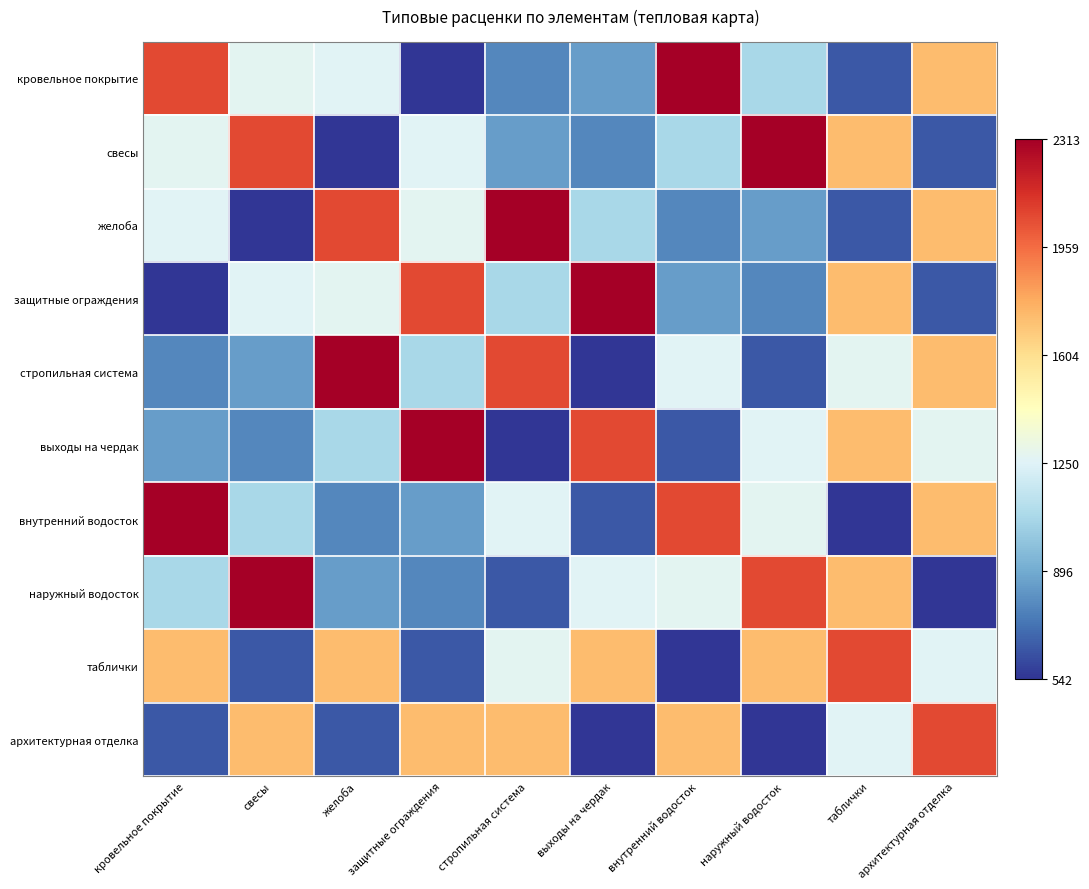

Which category has the lowest value across all series?

защитные ограждения